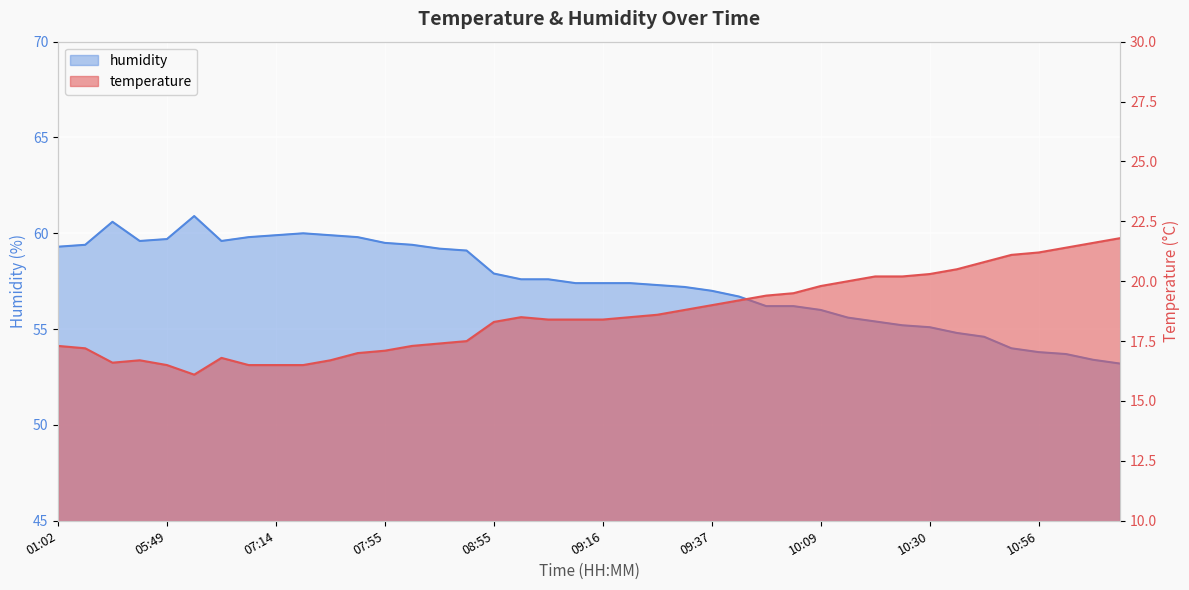

True or false: humidity has more than 2 points higher than both neighbors.

True